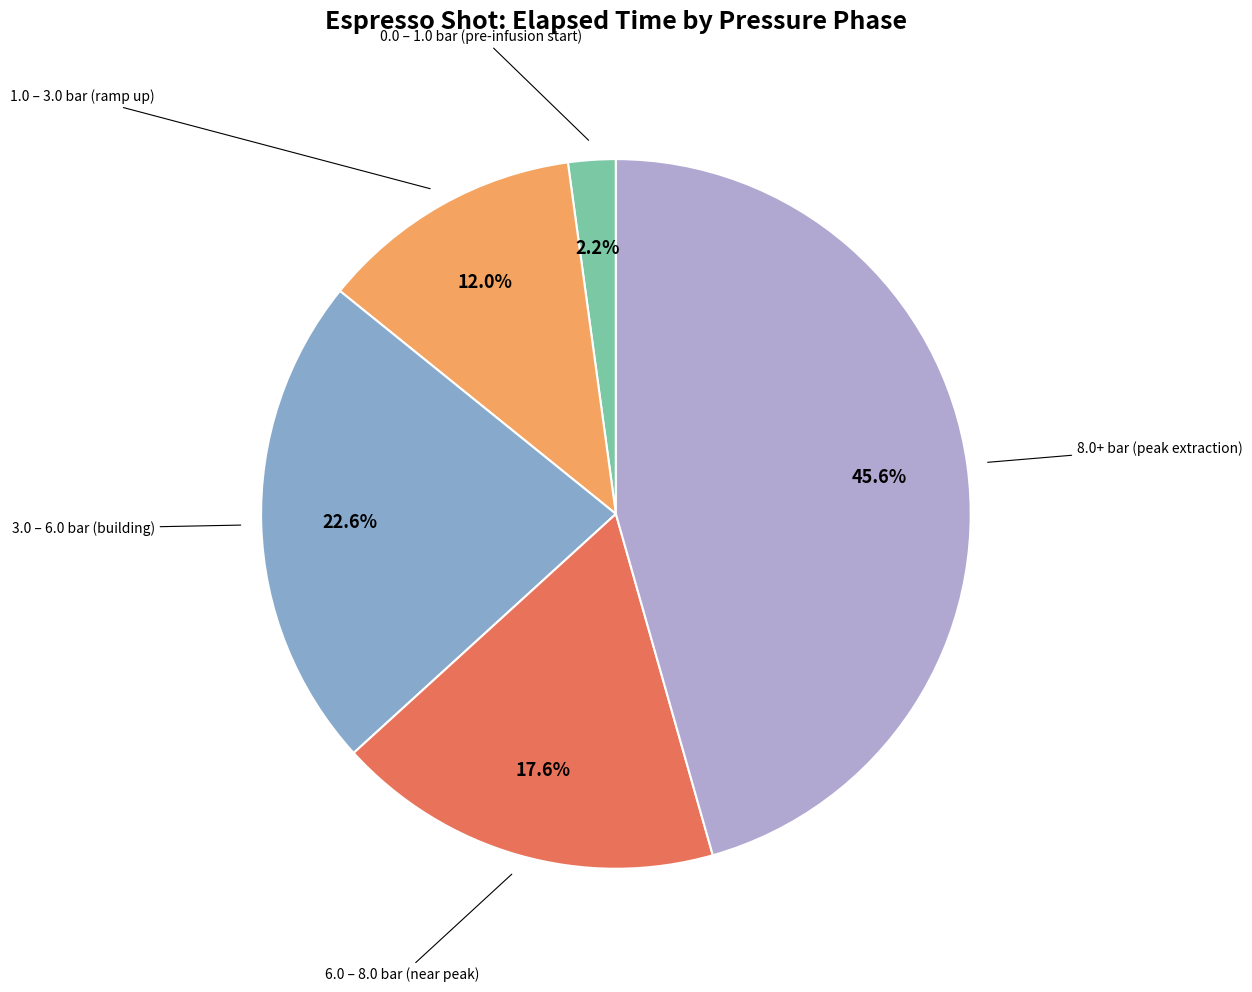

What portion of the pie excludes 1.0 – 3.0 bar (ramp up)?

88.0%